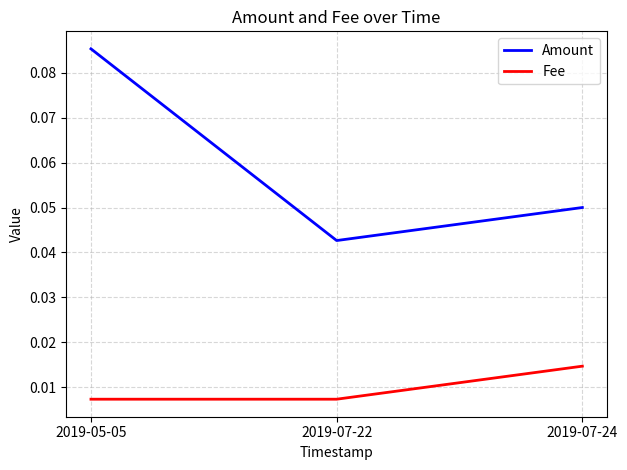

Which series has the widest spread of values?

Amount